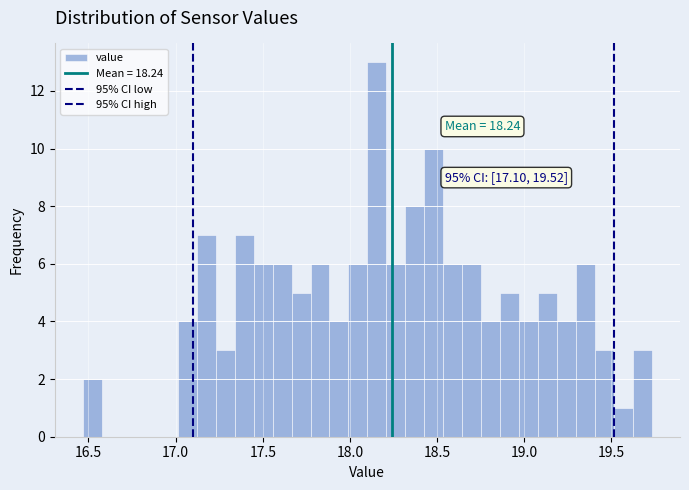

Around what value on the x-axis is the tallest bar? Give the approximate position of its centre, as read against the axis.

18.15